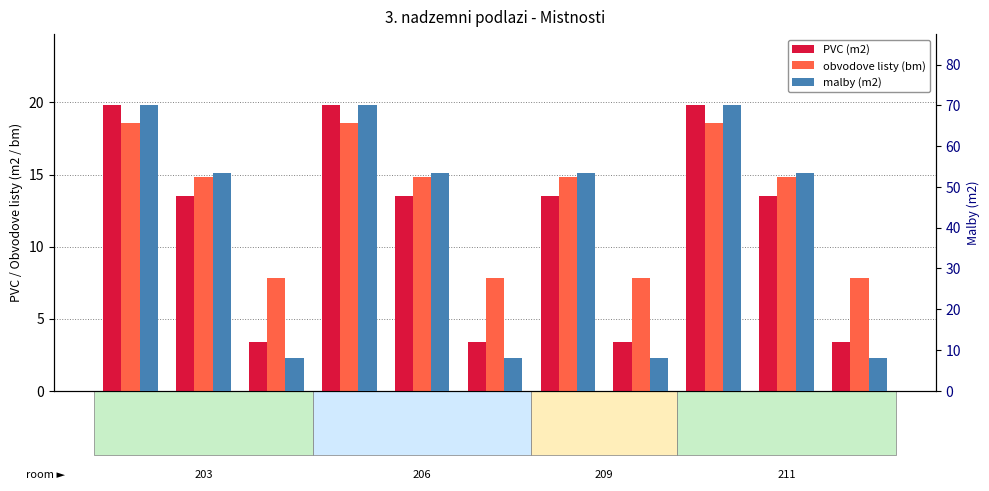

What is the label of the 7th bar from the right?

206-B